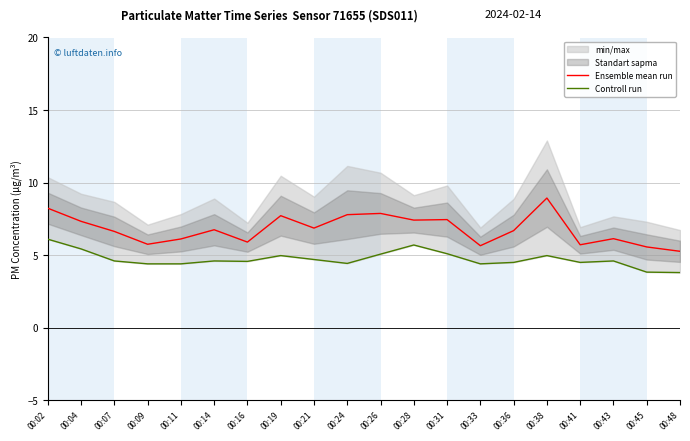

At which label does Controll run reach its peak?

00:02